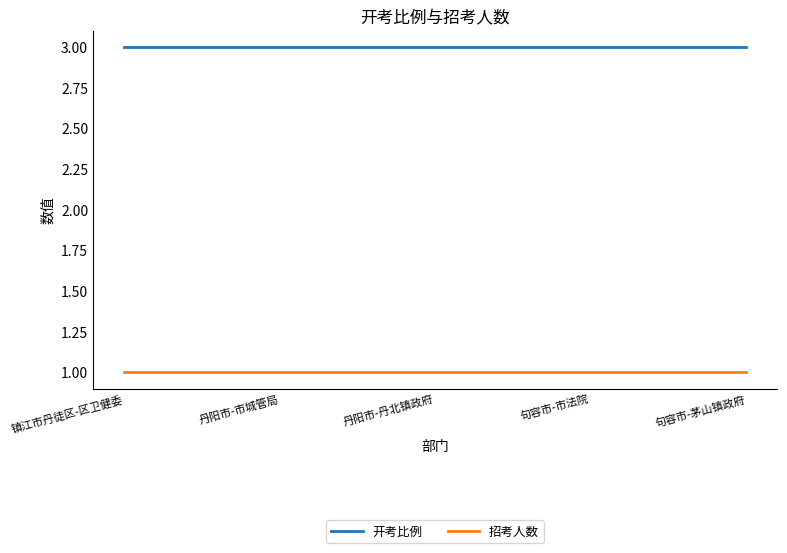

What is the minimum value for 开考比例?

3